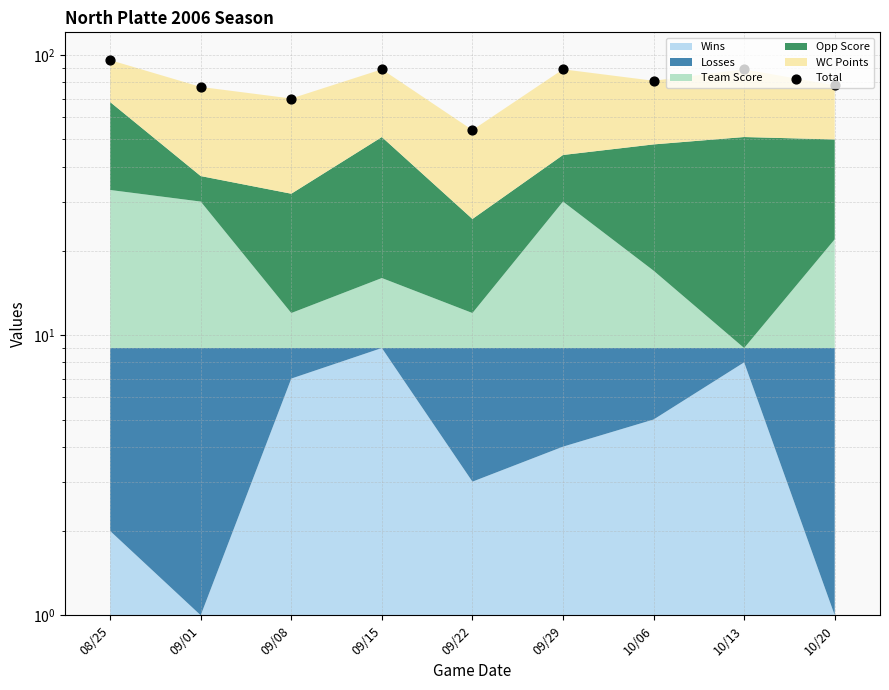

What is the change in value from 09/22 to 09/29?

+35